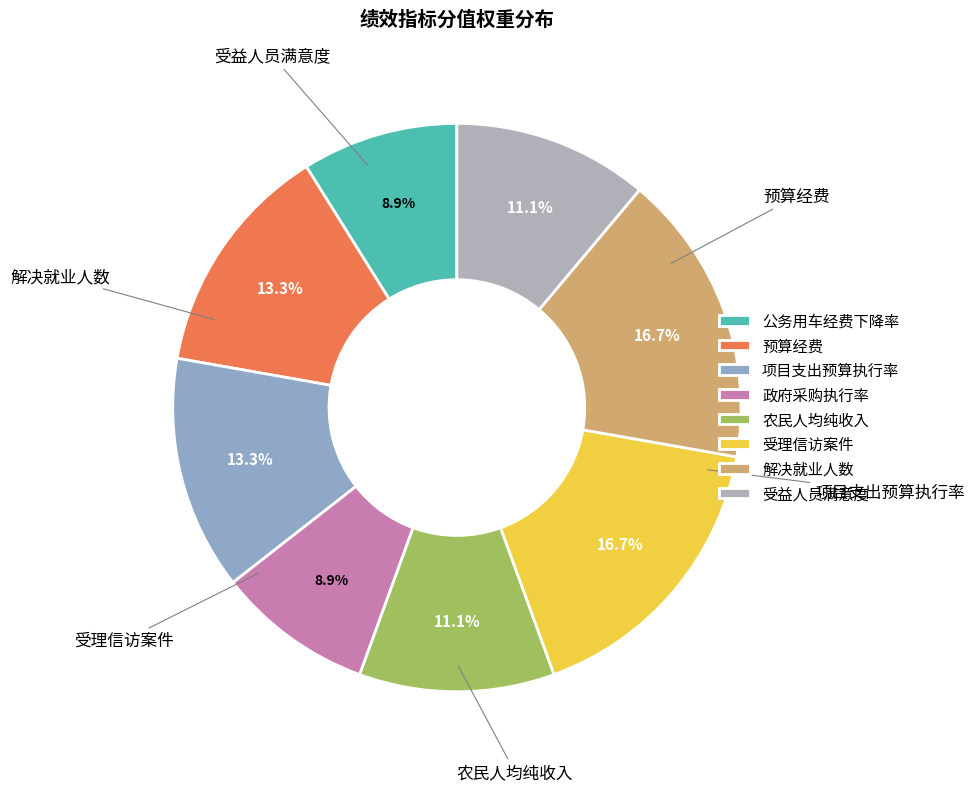

Does 解决就业人数 represent more than half of the total?

No